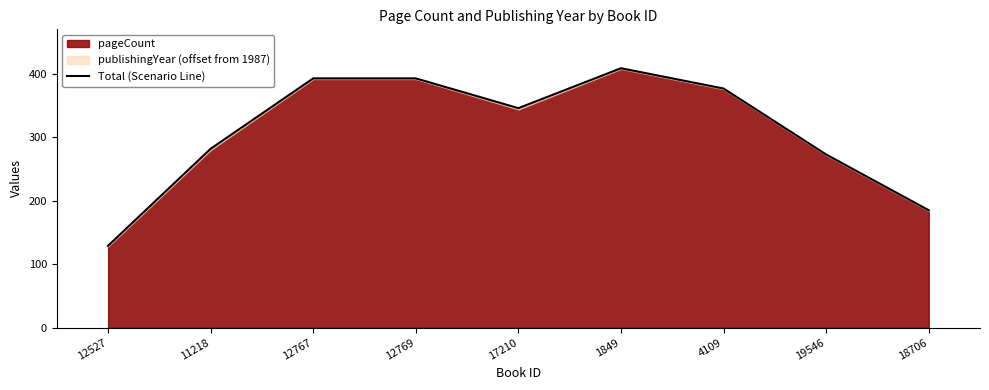

At which label does the data first exceed 346?

12767